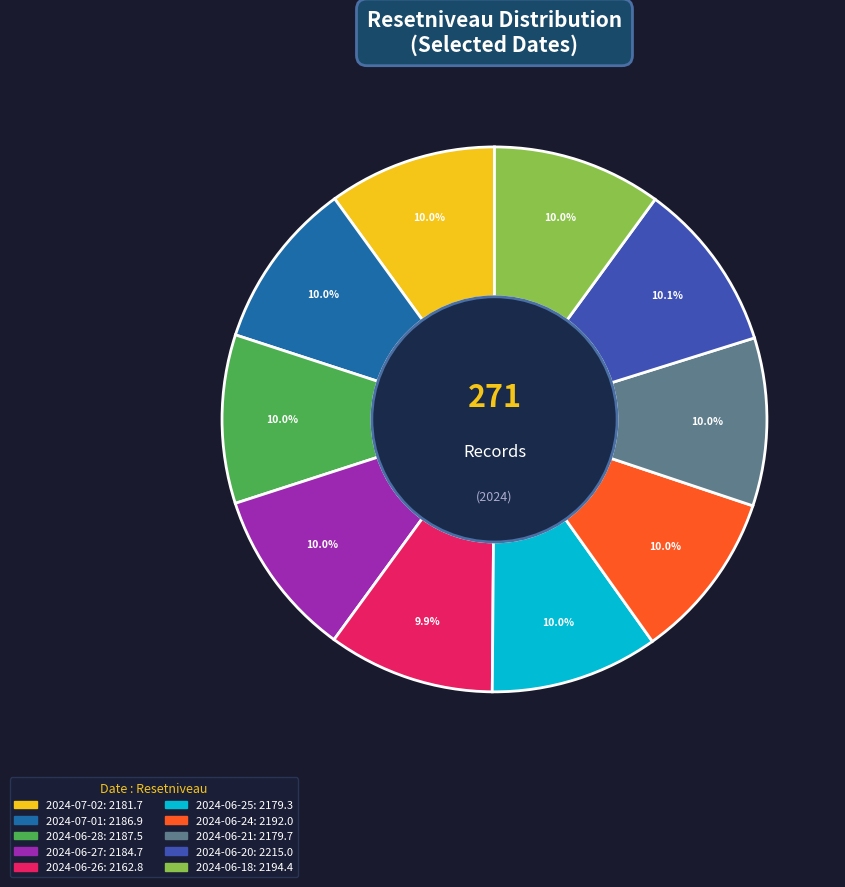

Is there a majority slice in this chart?

No